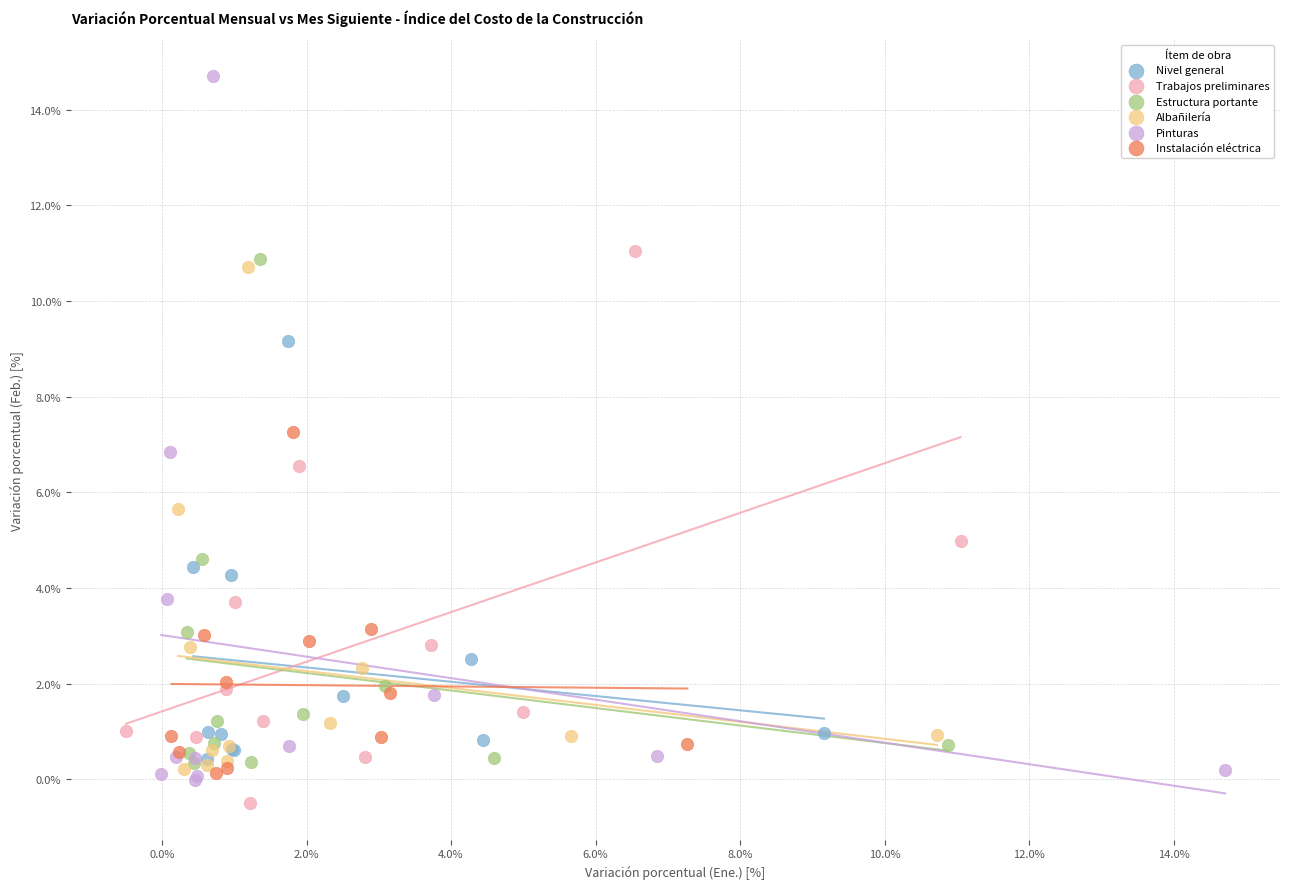

What are all the series names shown in the legend?

Nivel general, Trabajos preliminares, Estructura portante, Albañilería, Pinturas, Instalación eléctrica